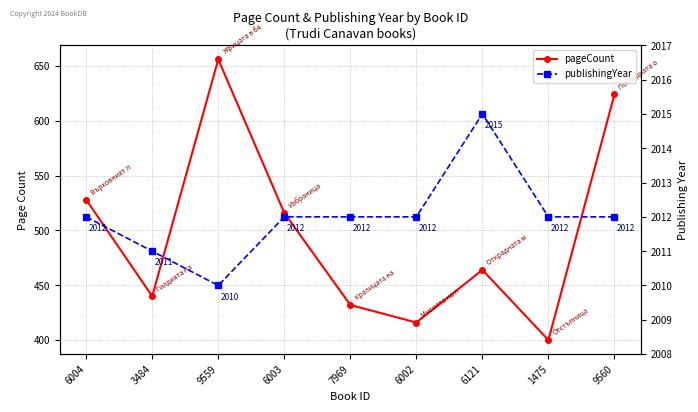

Is the value of pageCount at 7969 greater than the value of publishingYear at 1475?

No